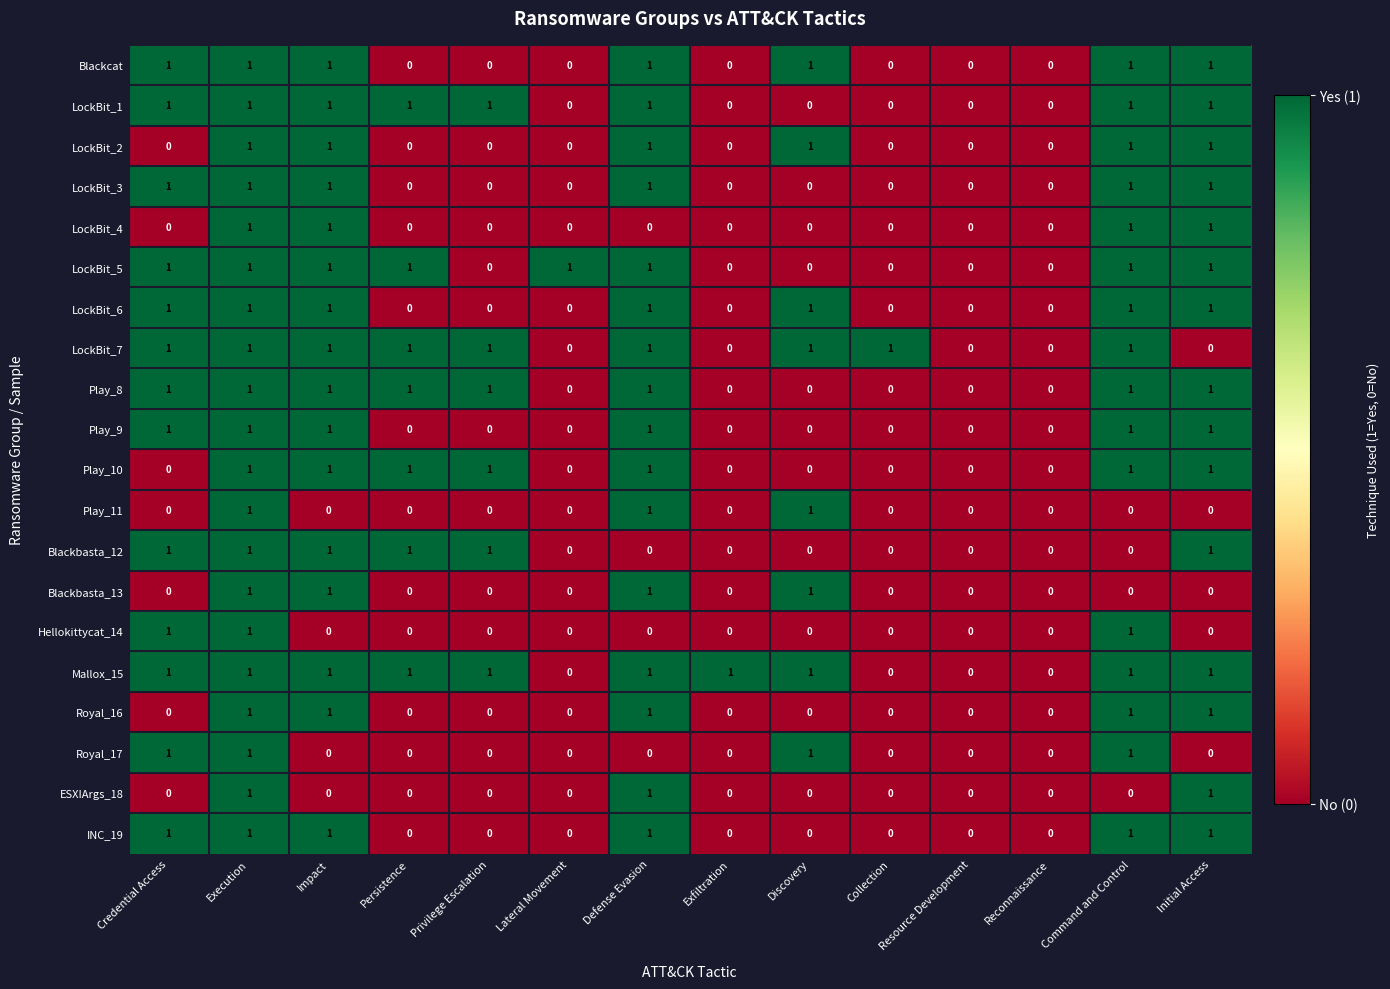

Is the value of Play_10 at Lateral Movement greater than the value of Mallox_15 at Persistence?

No